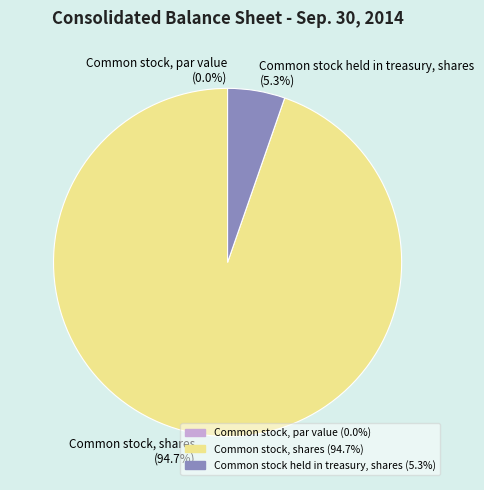

What is the change in value from Common stock, par value to Common stock, shares?

+448699999